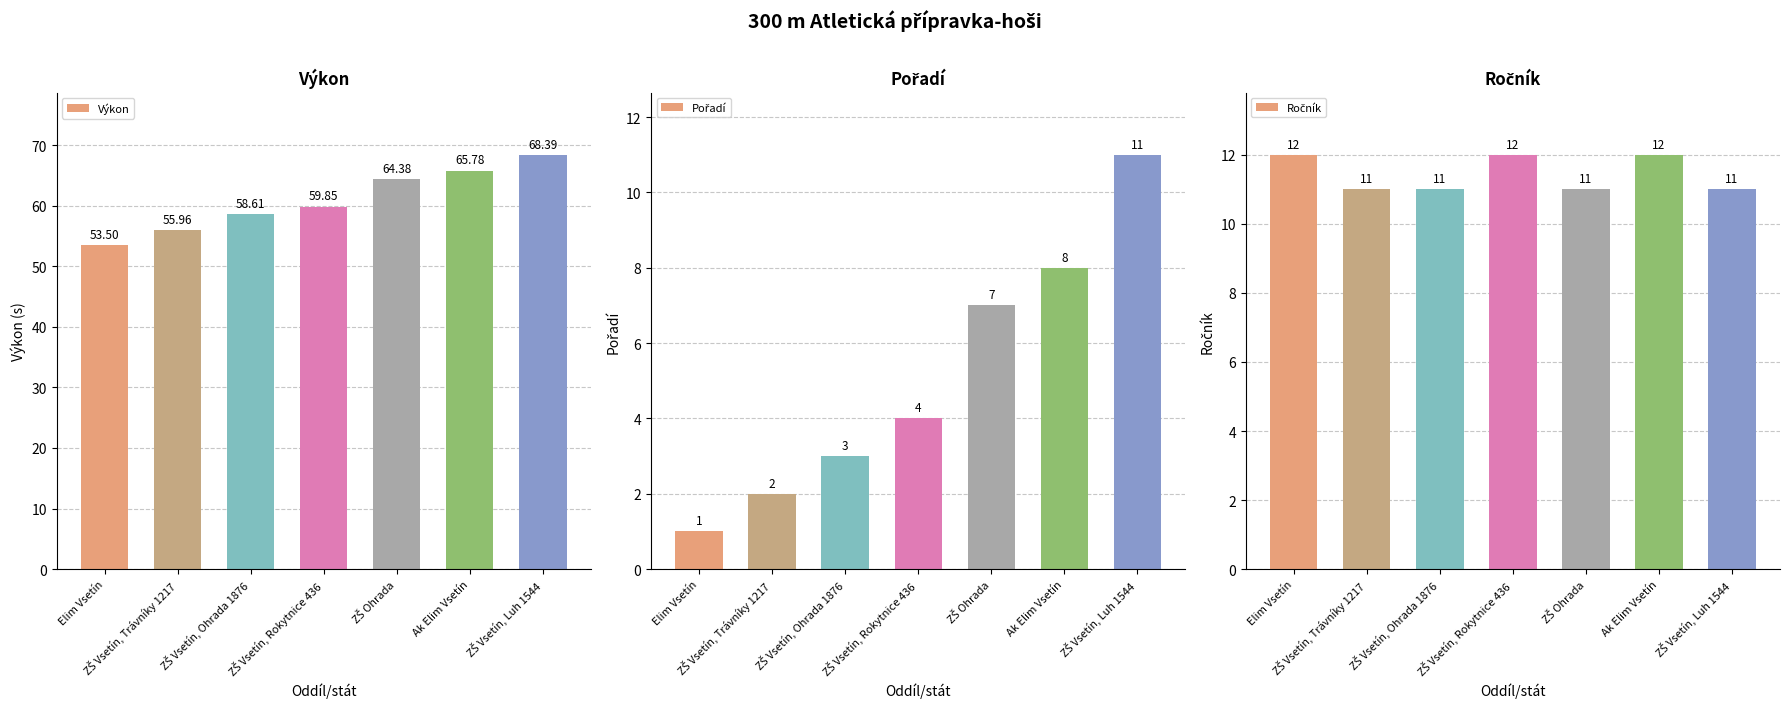

What is the lowest value of the Pořadí series?

1.0